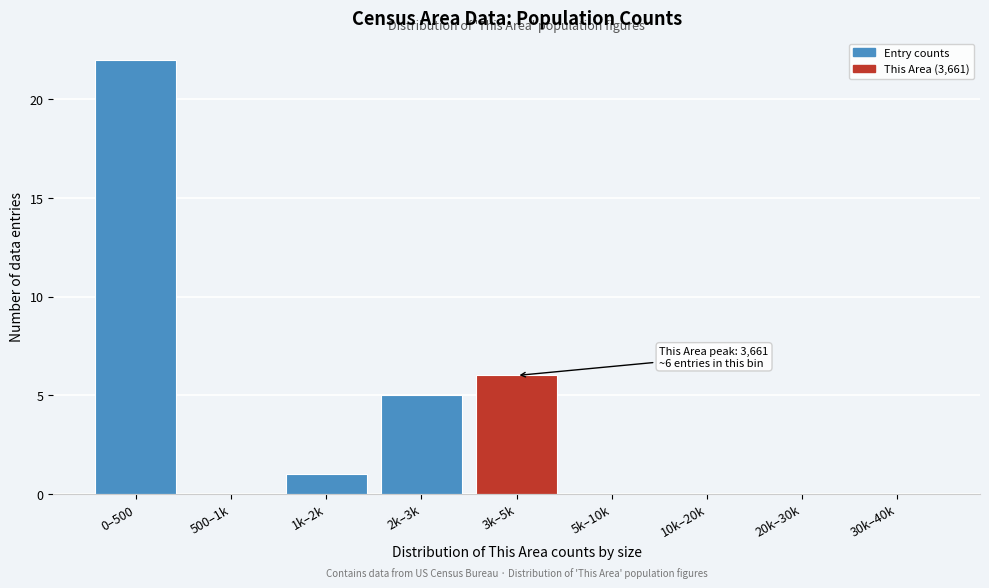

Reading right to left, what are all the values shown in this chart?

30k–40k=0	20k–30k=0	10k–20k=0	5k–10k=0	3k–5k=6	2k–3k=5	1k–2k=1	500–1k=0	0–500=22